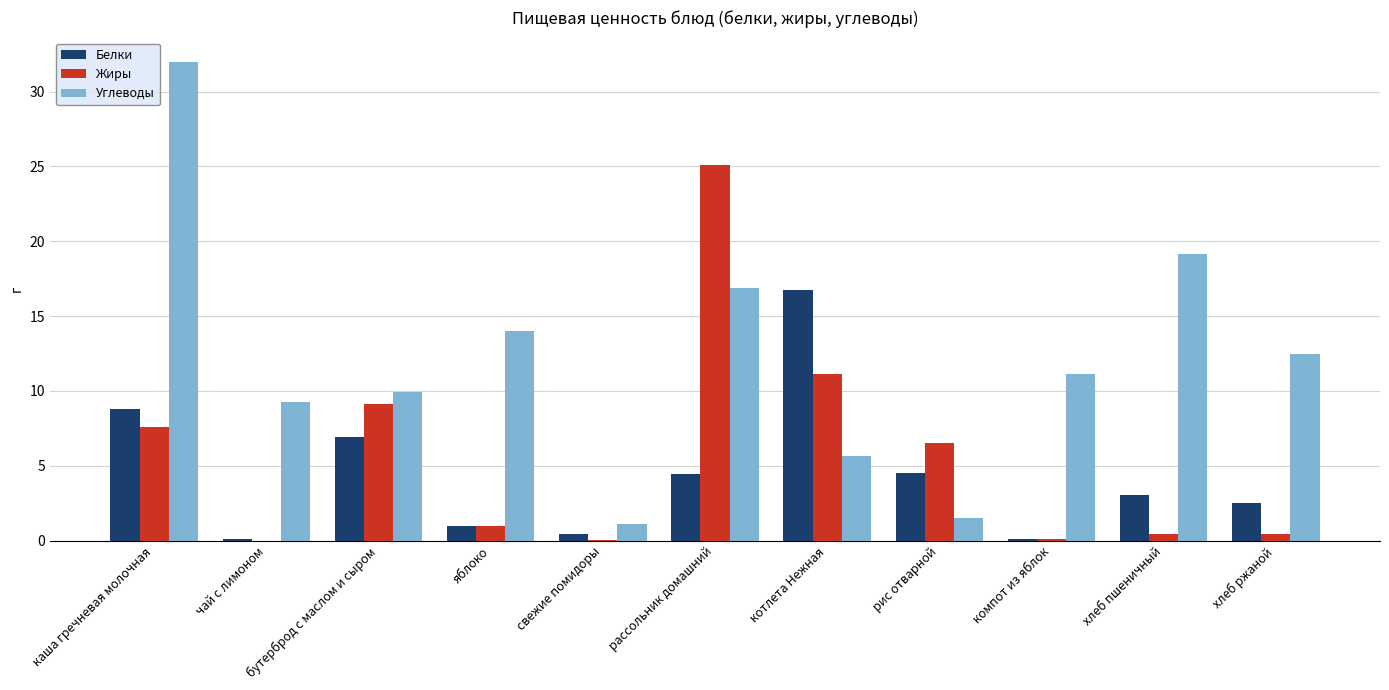

What is the highest value of the Углеводы series?

32.0